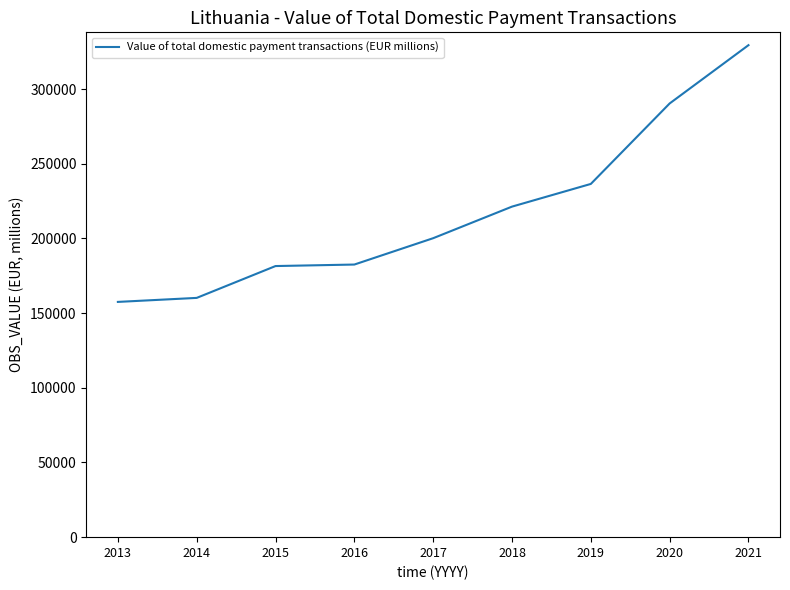

Is it true that the value at 2014 is 160193.3?

True